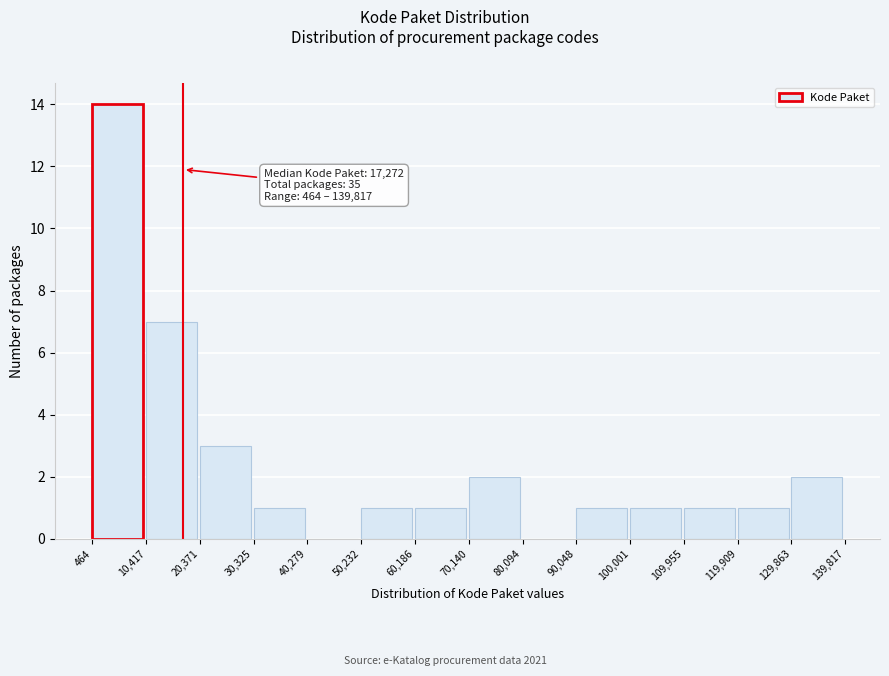

Over which range of the x-axis is the bar tallest?

464 to 10,417